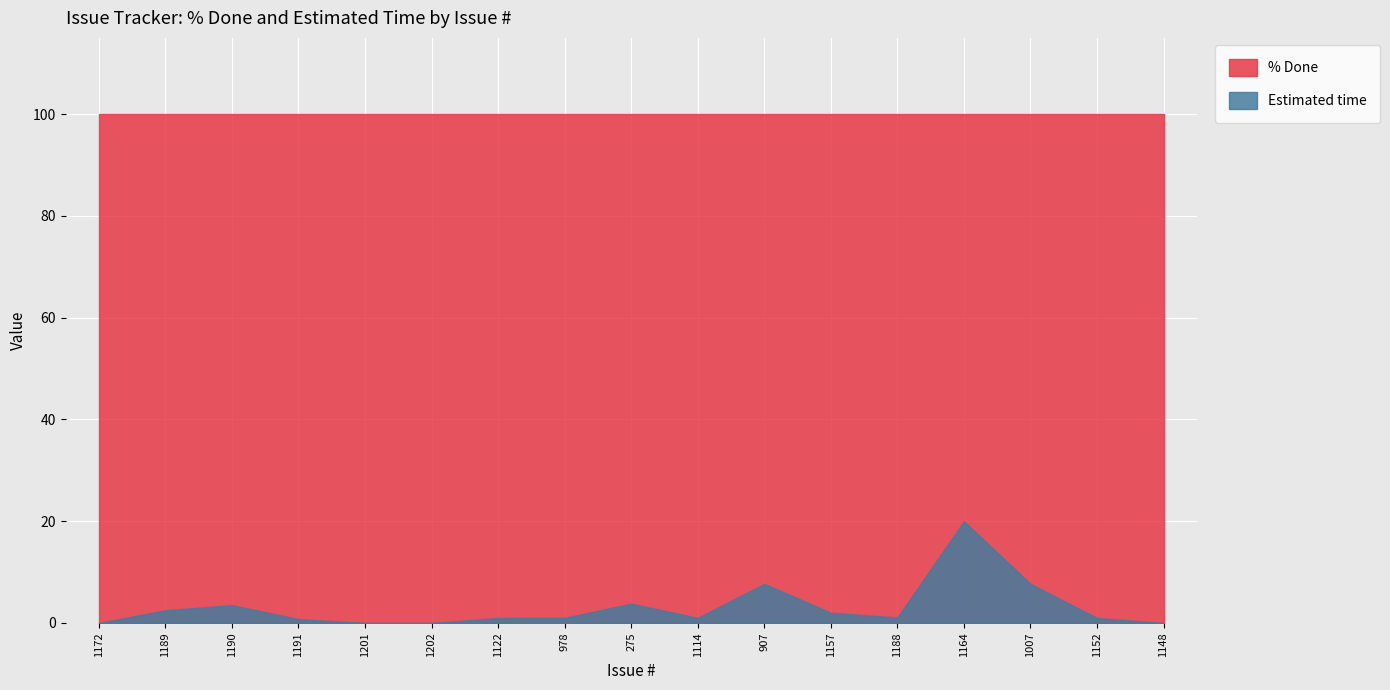

True or false: Estimated time has more than 1 interior local peaks.

True